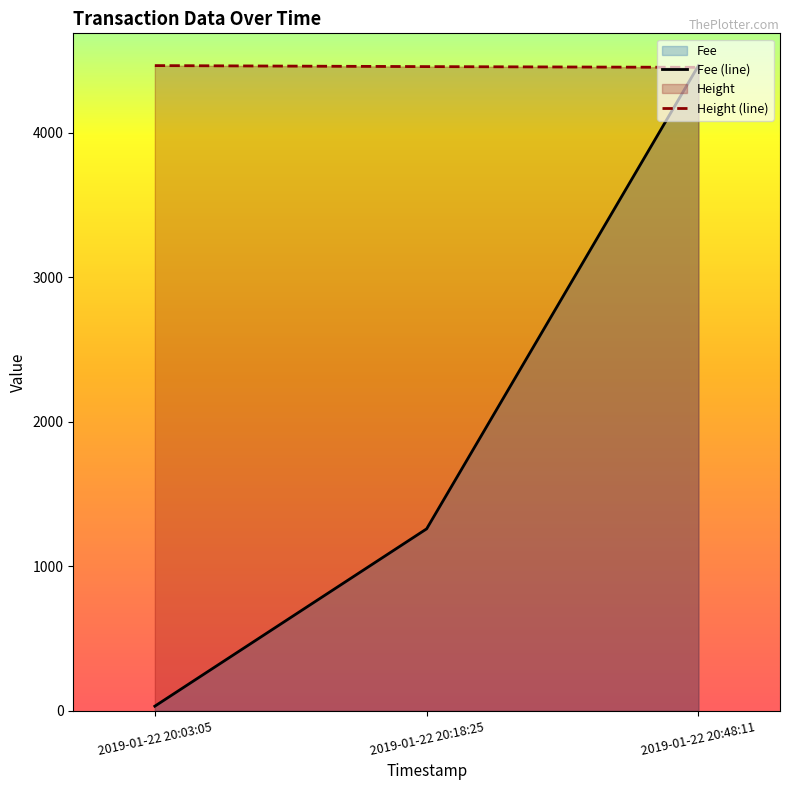

Count the Height values in the range 4451 to 4463.

3